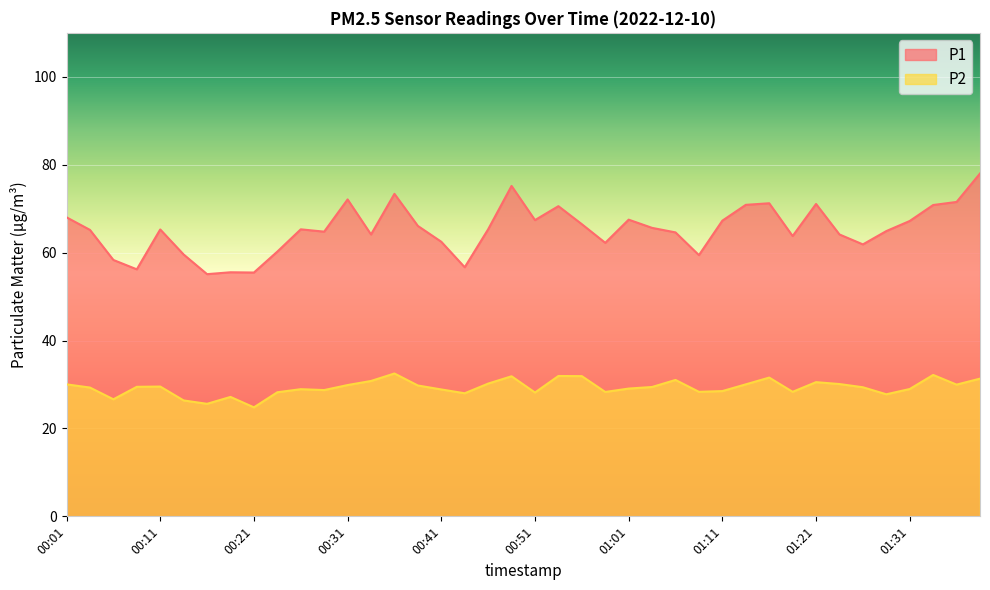

How many lines are shown in the chart?

2